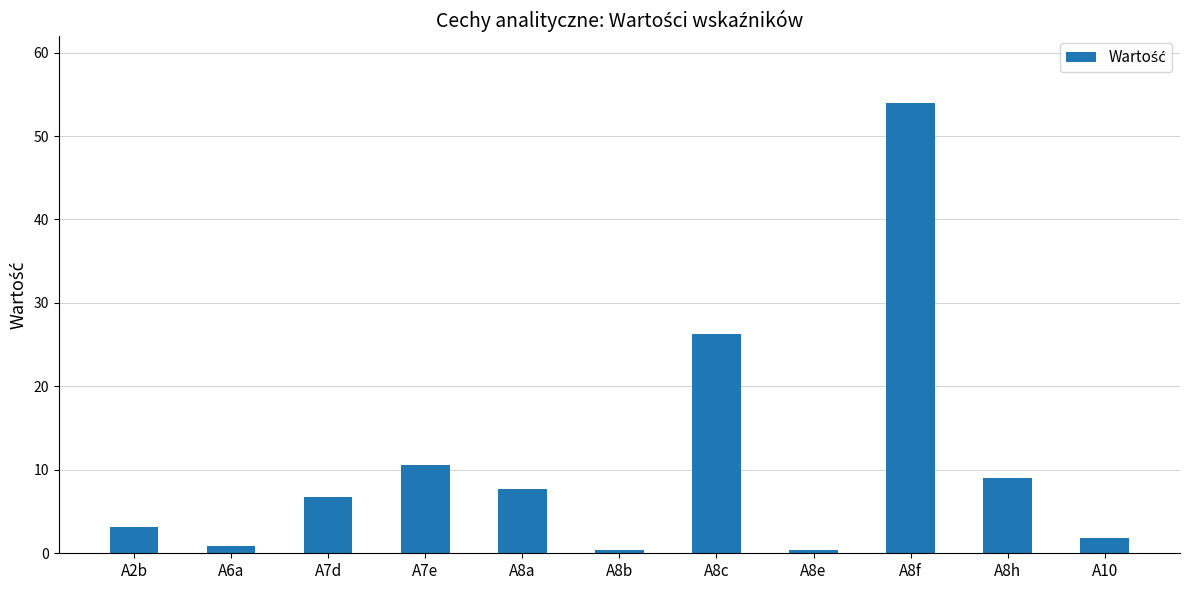

At which label is the value closest to 27?

A8c